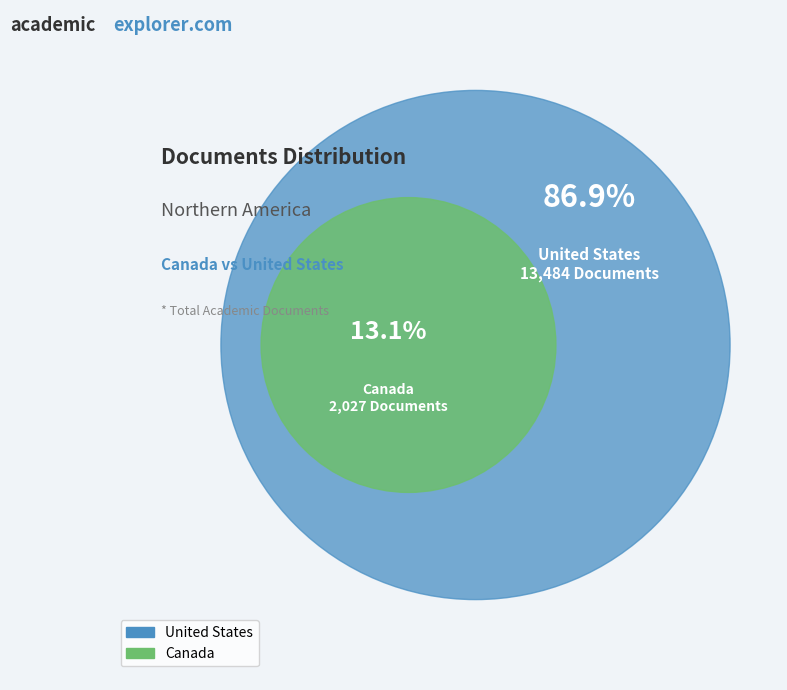

Is there a majority slice in this chart?

Yes